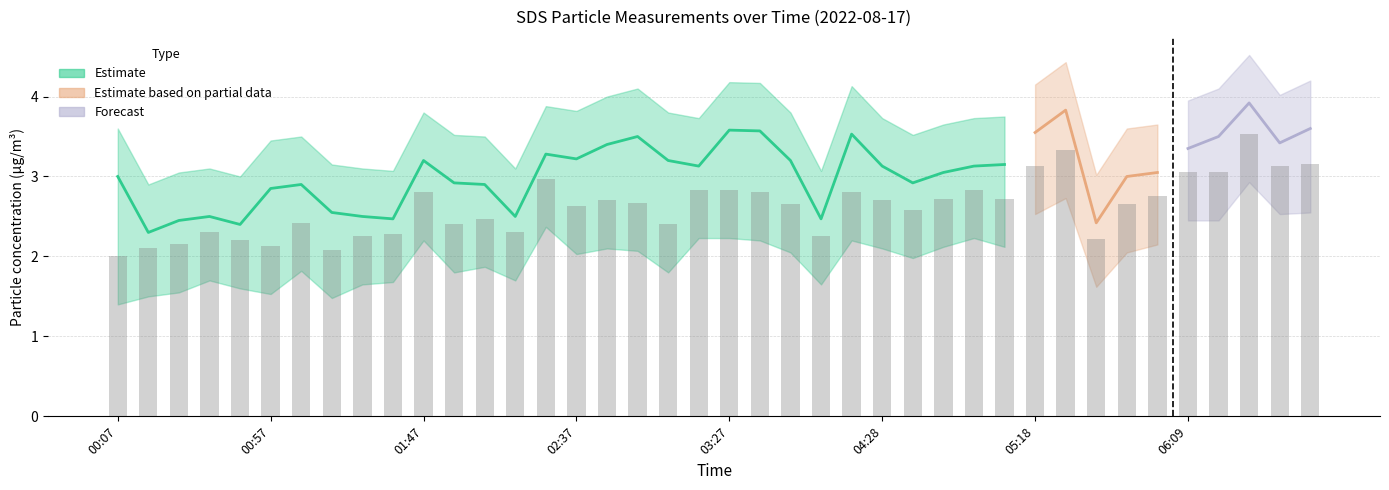

Is it true that SDS_P1 equals 4.5 at 03:17?

False